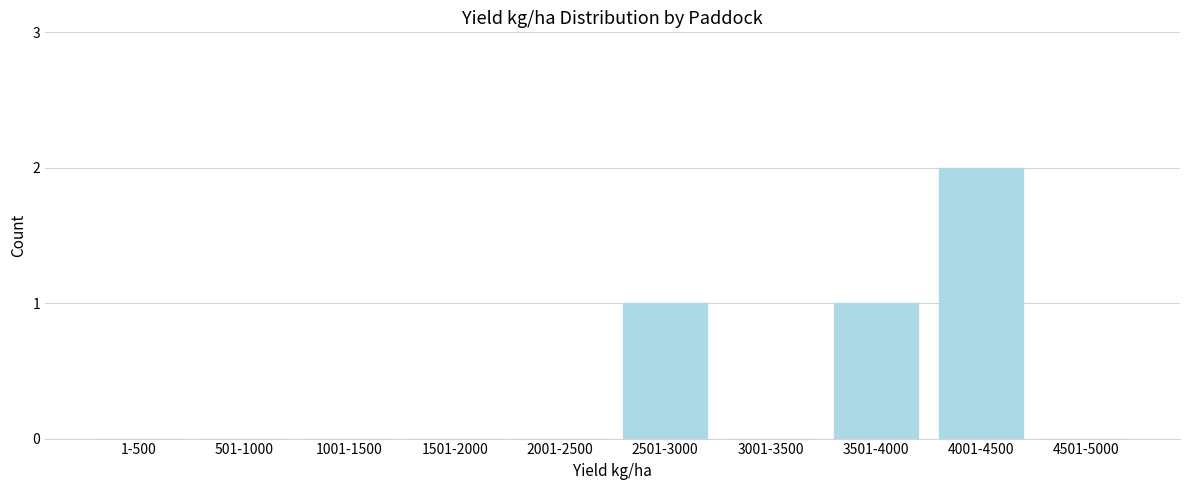

Reading left to right, extract all data points from this chart.

1-500=0	501-1000=0	1001-1500=0	1501-2000=0	2001-2500=0	2501-3000=1	3001-3500=0	3501-4000=1	4001-4500=2	4501-5000=0